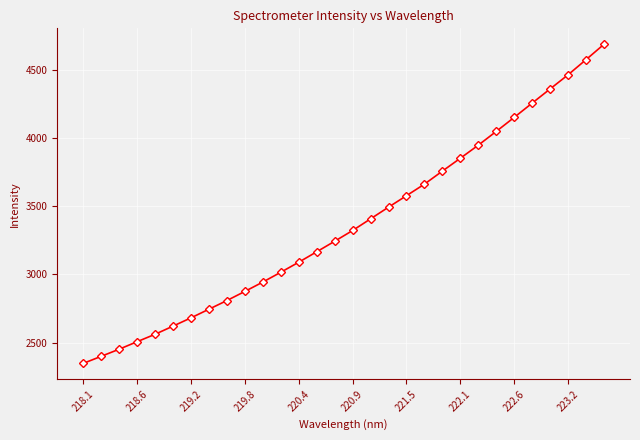

True or false: there are more than 0 points higher than both neighbors.

False